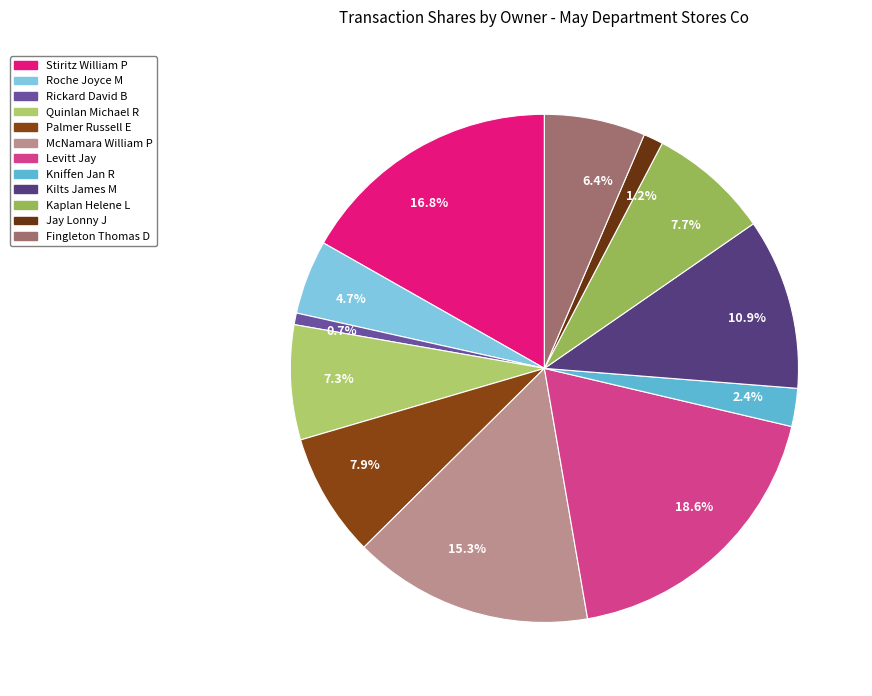

To the nearest percent, what is the average slice percentage?

8%